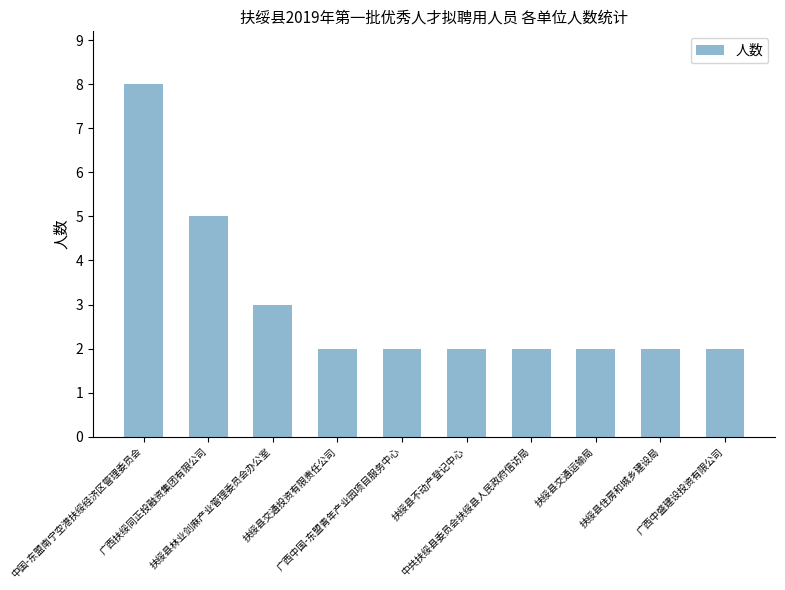

Which label corresponds to the largest value in the chart?

中国-东盟南宁空港扶绥经济区管理委员会